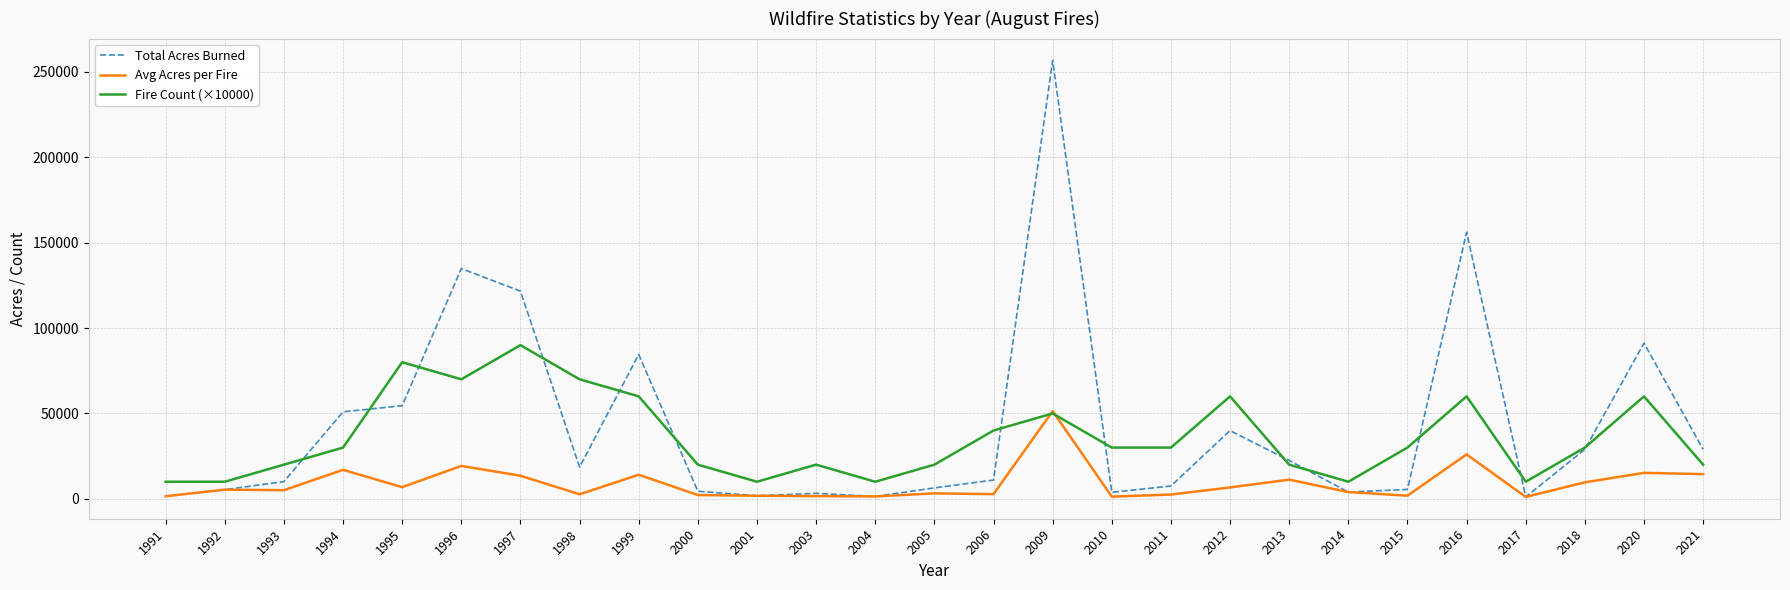

Which series changed the most between 1996 and 1999?

Total Acres Burned